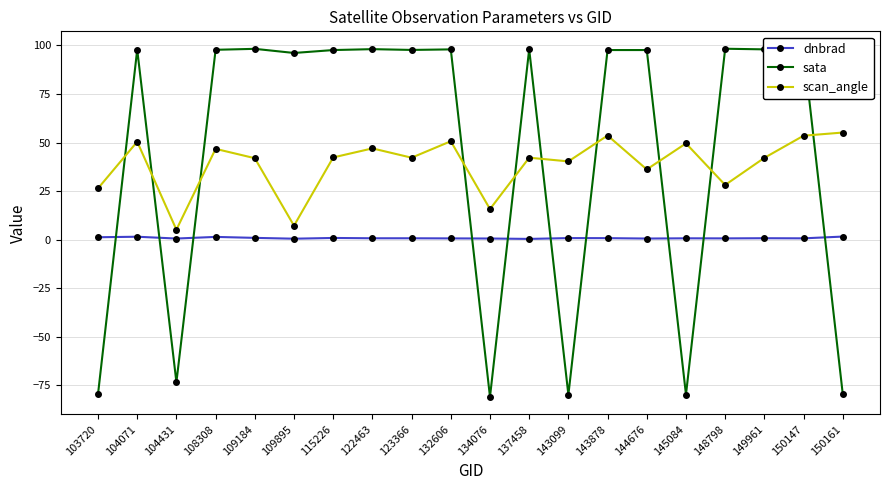

True or false: scan_angle and dnbrad intersect in this chart.

False